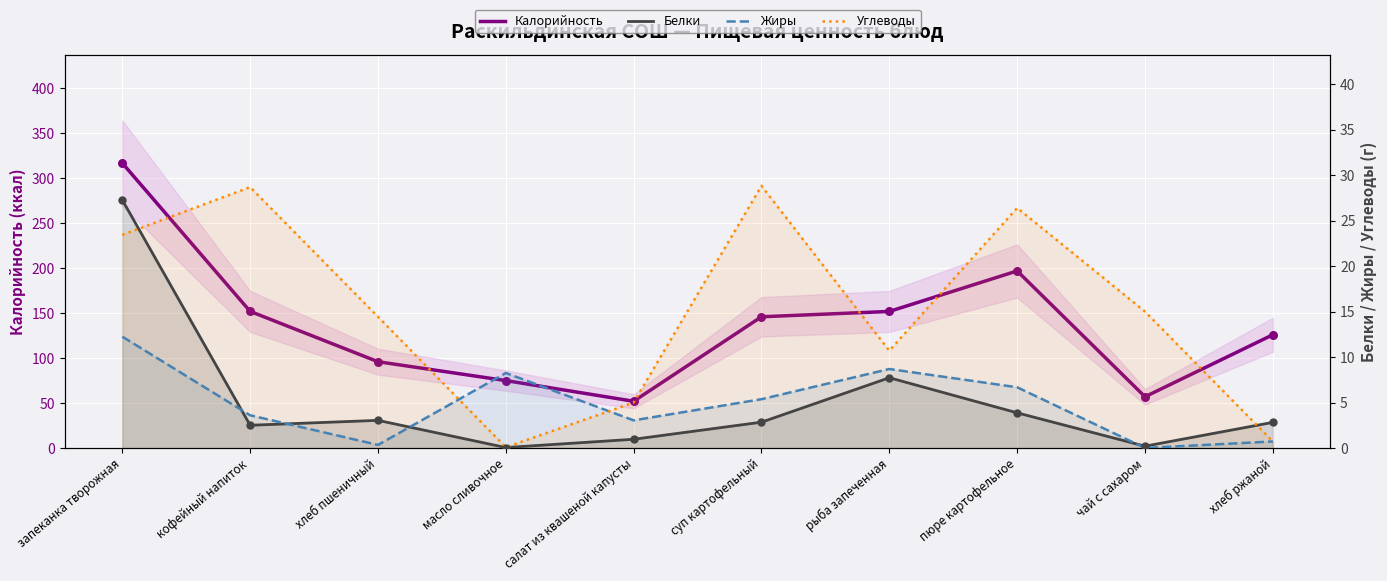

Which series contains the highest Y value?

Калорийность